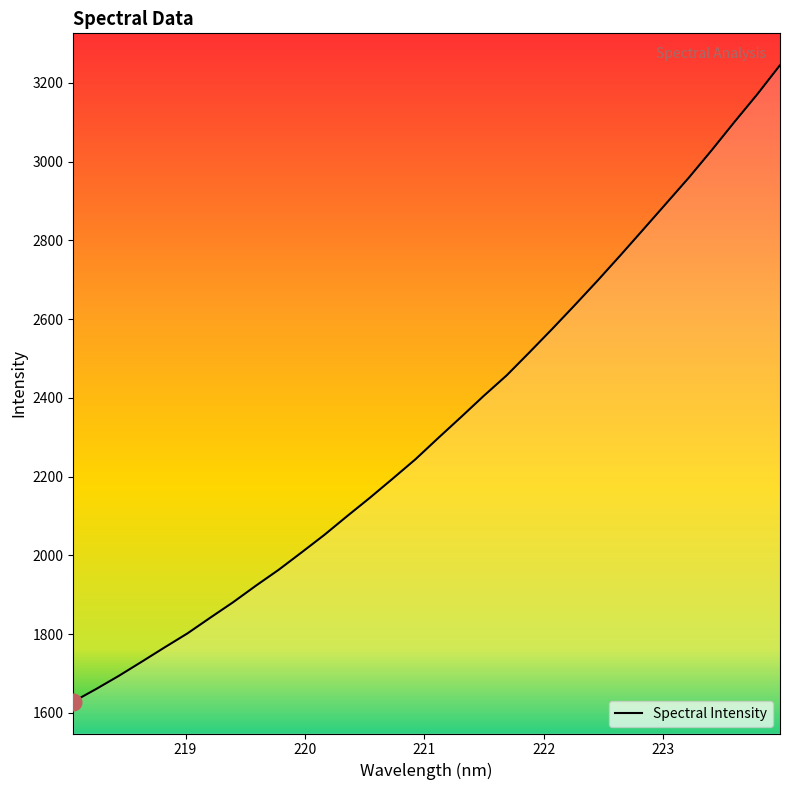

What is the greatest value displayed?

3245.3